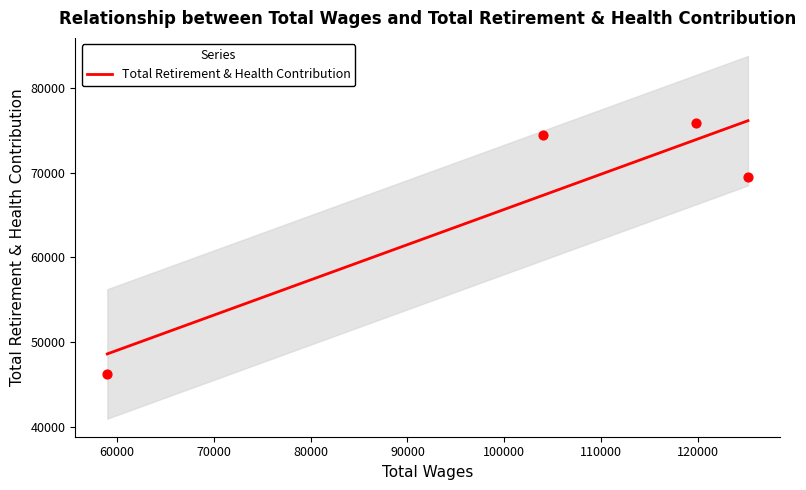

What is the change in value from 125163.0 to 59004.0?

-23325